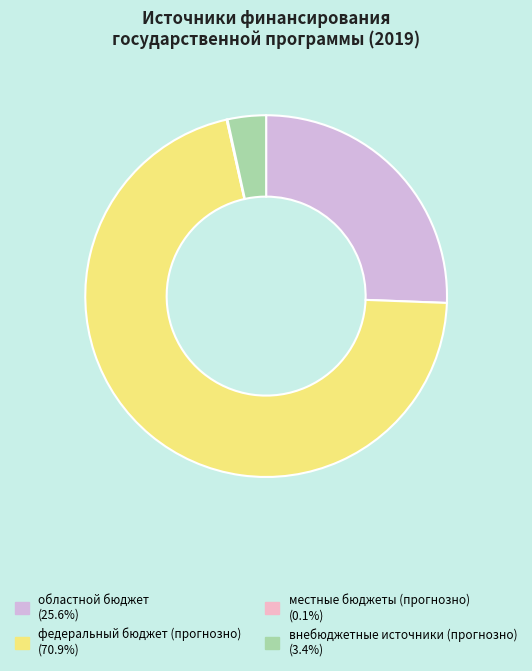

Which category has the biggest portion of the pie?

федеральный бюджет (прогнозно)